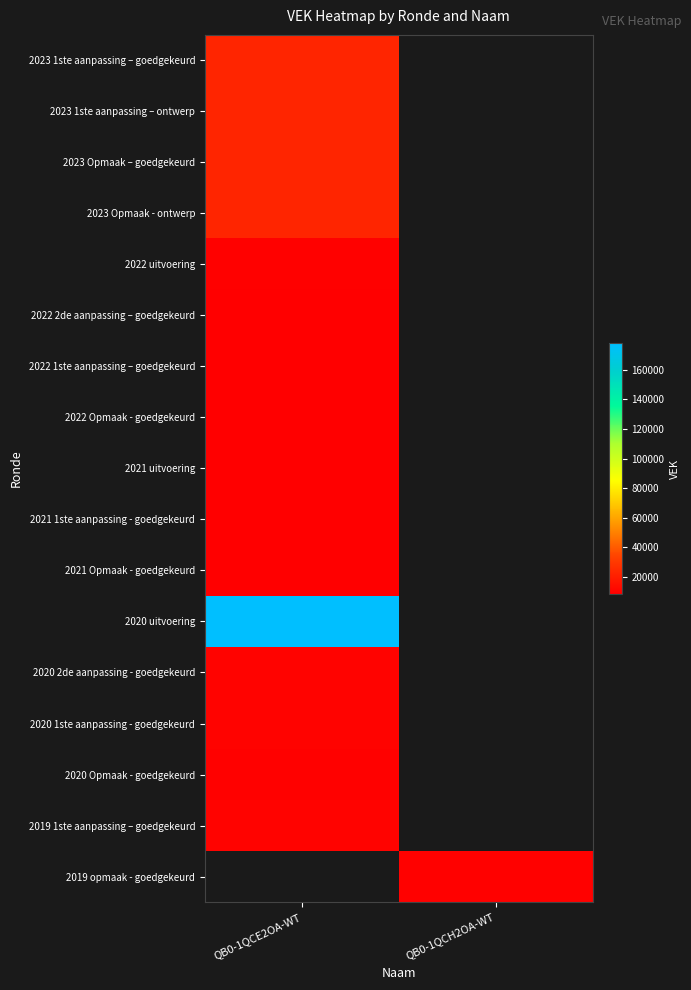

The 2019 opmaak - goedgekeurd series shows 16523.1 at QB0-1QCH2OA-WT. True or false?

False